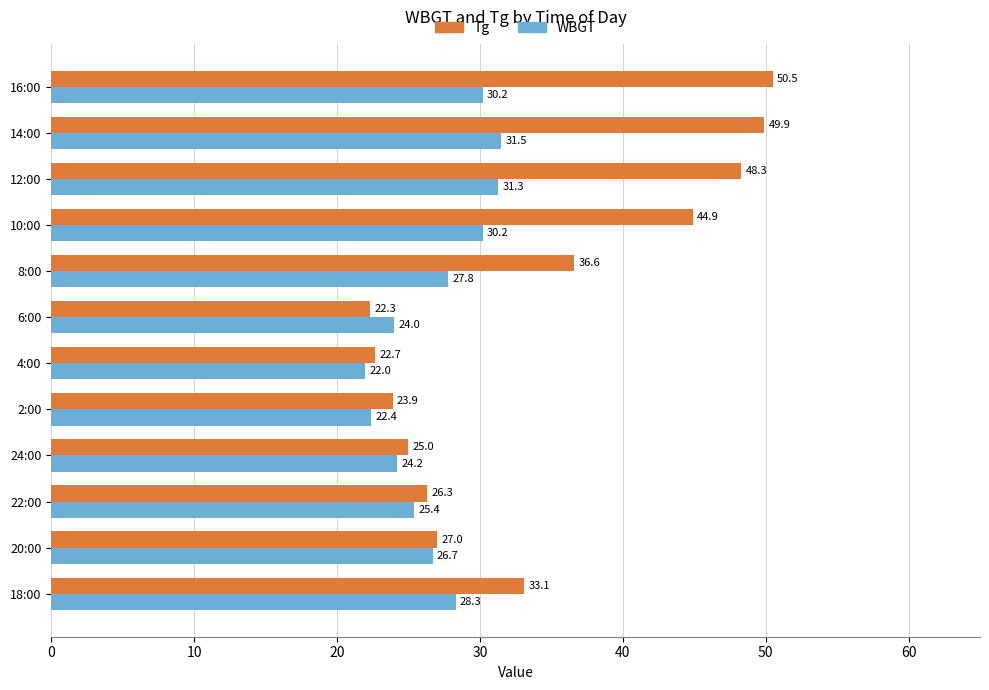

Which series has the largest range (max minus min)?

Tg